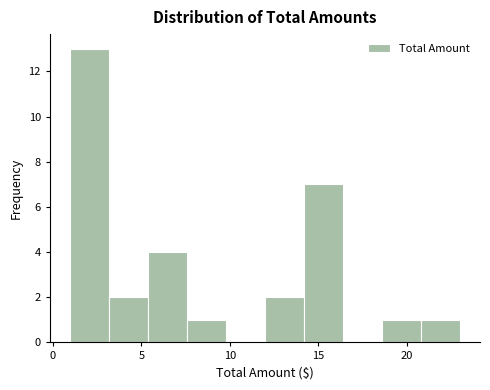

What is the height of the bar covering 12.0 to 14.0 on the x-axis? Neither the bar edges nor the heights are printed on the chart, so give them approximately, as read against the axes.

2